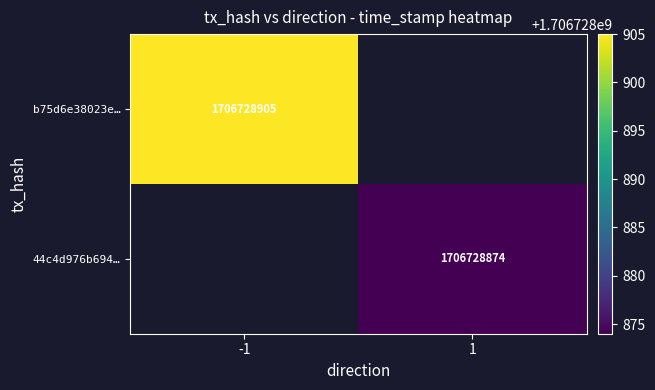

Reading left to right, transcribe all the data shown in this chart.

b75d6e38023ecc99ecfdc23bbb5c932502c74c2: direction=-1	time_stamp=1706728905
44c4d976b694e0eb043b50ba534d03fcbce156d: direction=1	time_stamp=1706728874